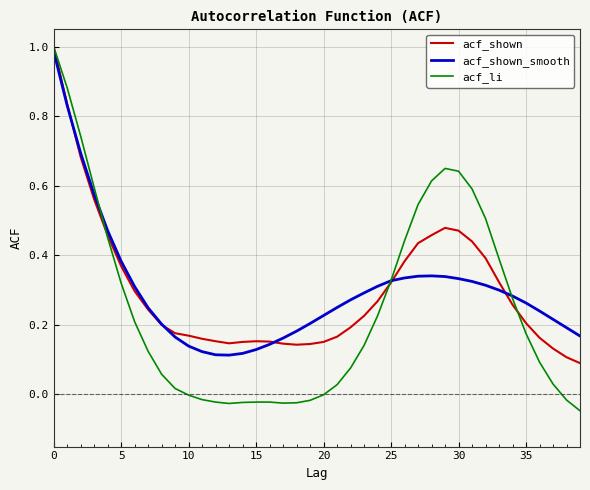

Which series has the widest spread of values?

acf_li